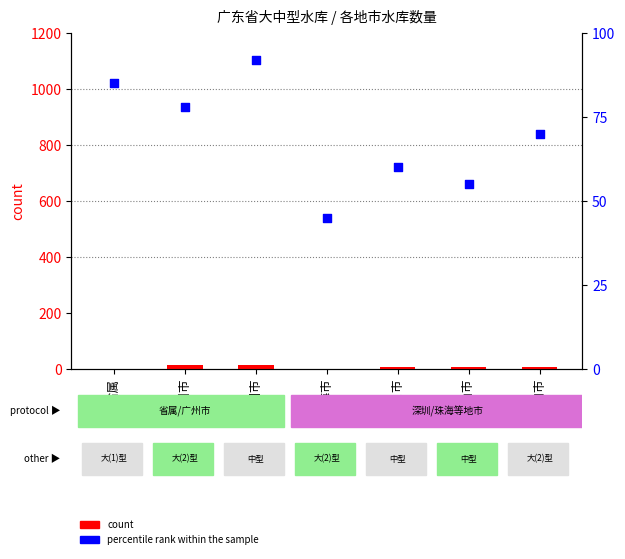

At how many categories does at least one series exceed 36?

7